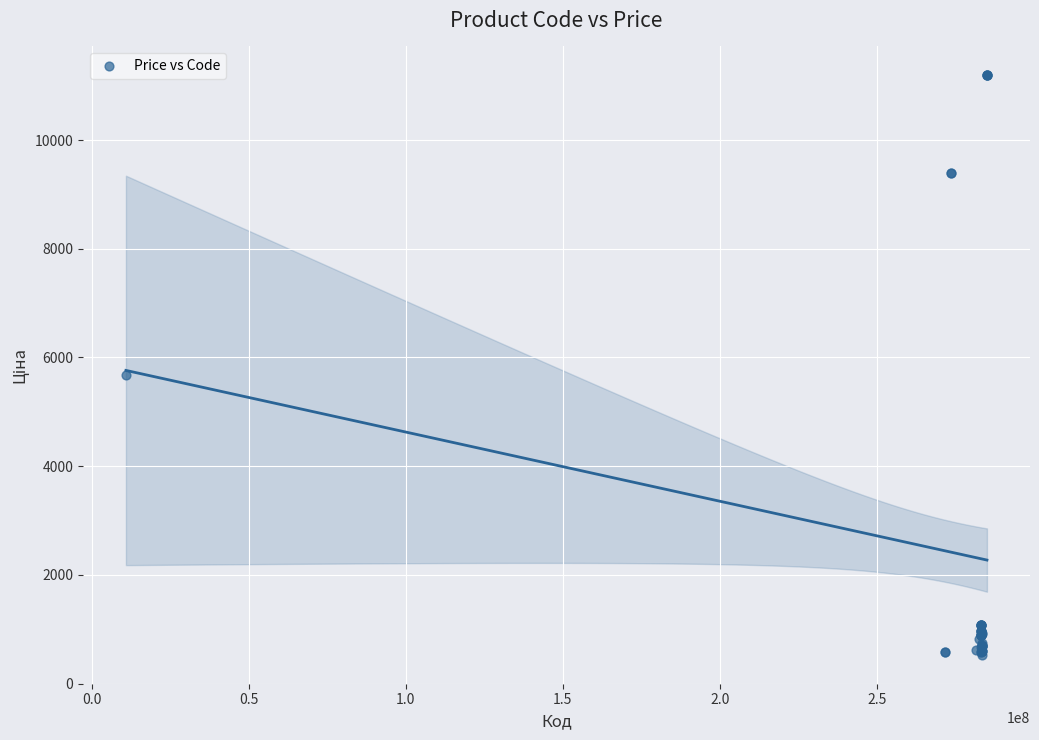

What Y value in the scatter plot is closest to 5859?

5673.8